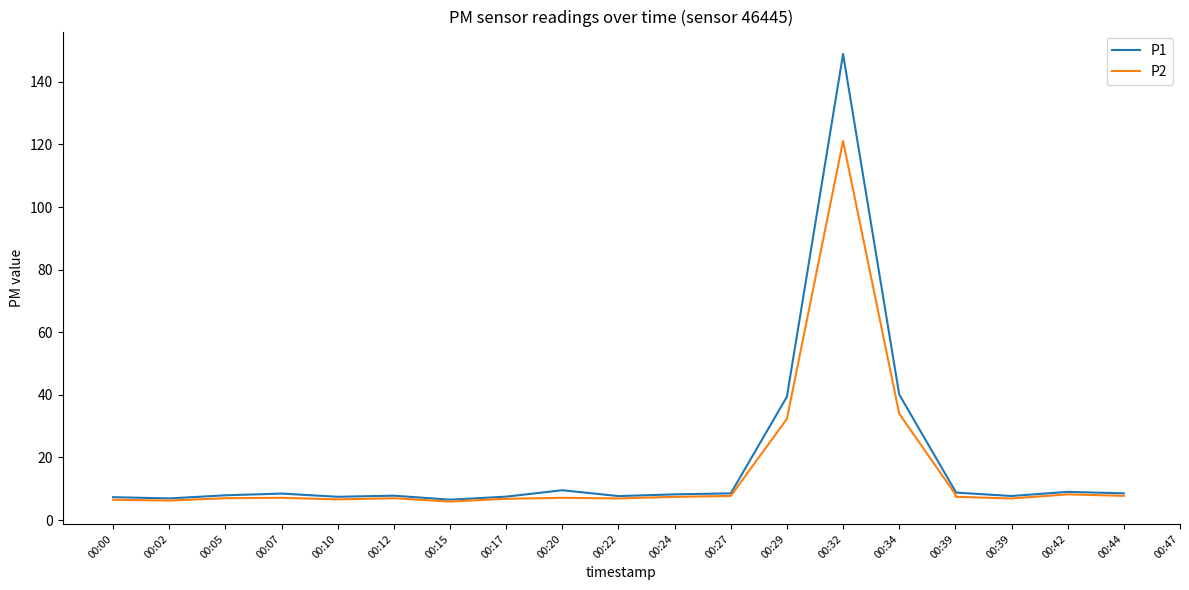

At which category is the sum across all series the highest?

00:32